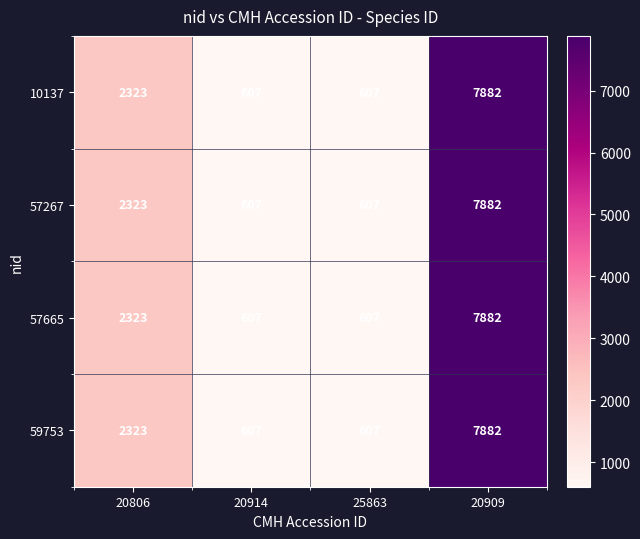

What is the total value across all series at 20806?

9292